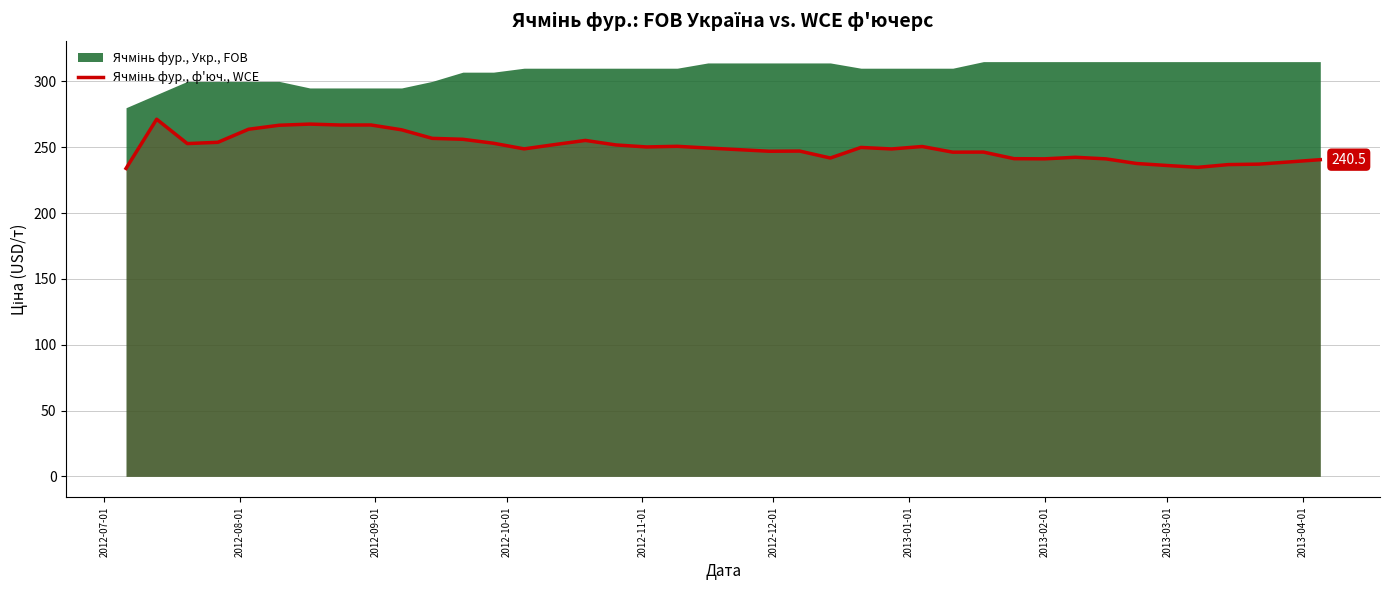

What is the difference between the second highest and minimum values?

33.7